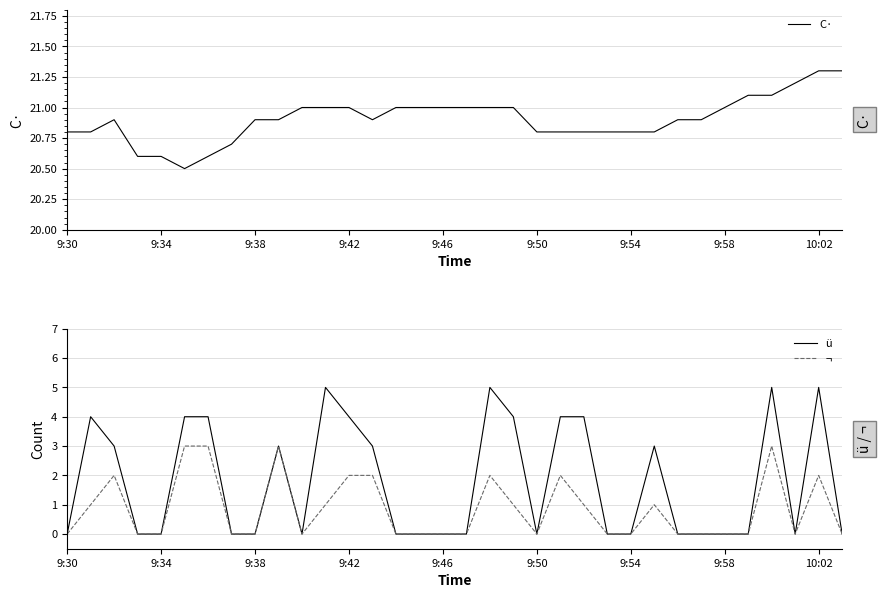

The C· series shows 21.3 at 10:02. True or false?

True